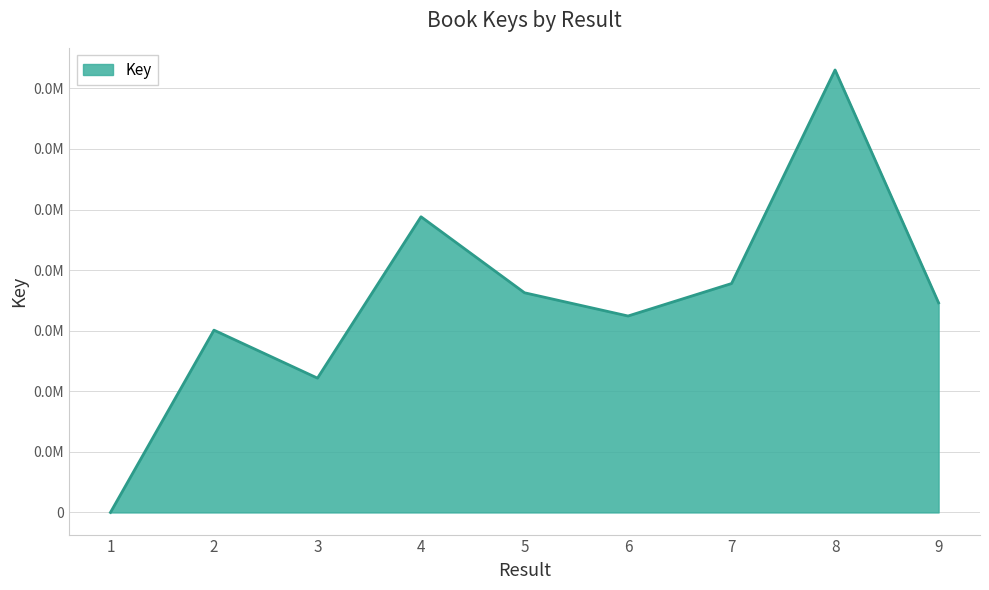

Rank the categories by value from highest to lowest.

8, 4, 7, 5, 9, 6, 2, 3, 1